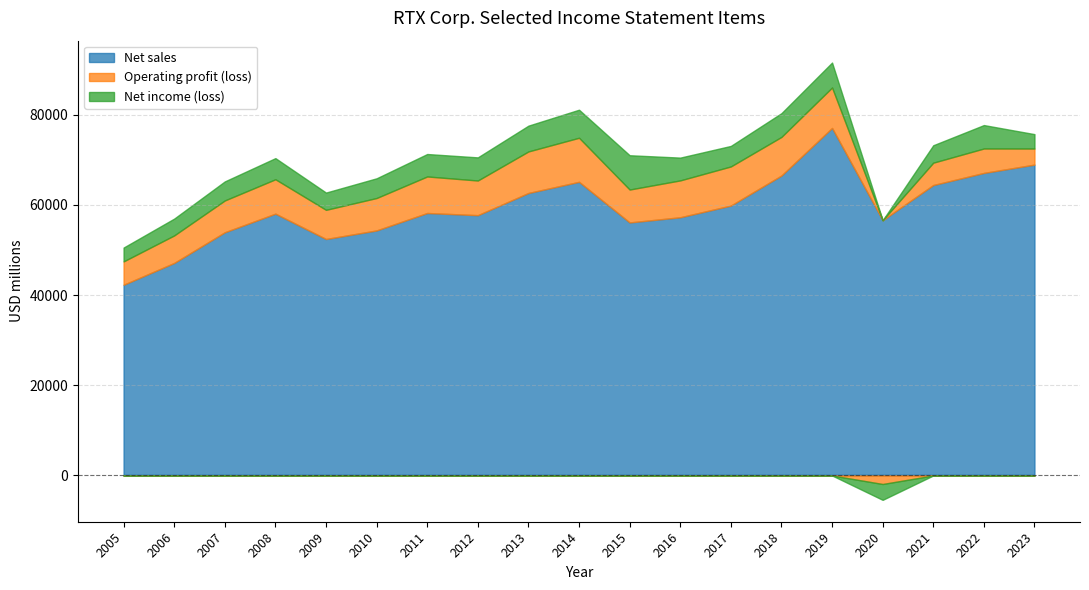

Which has a higher value, 2011 or 2022?

2022